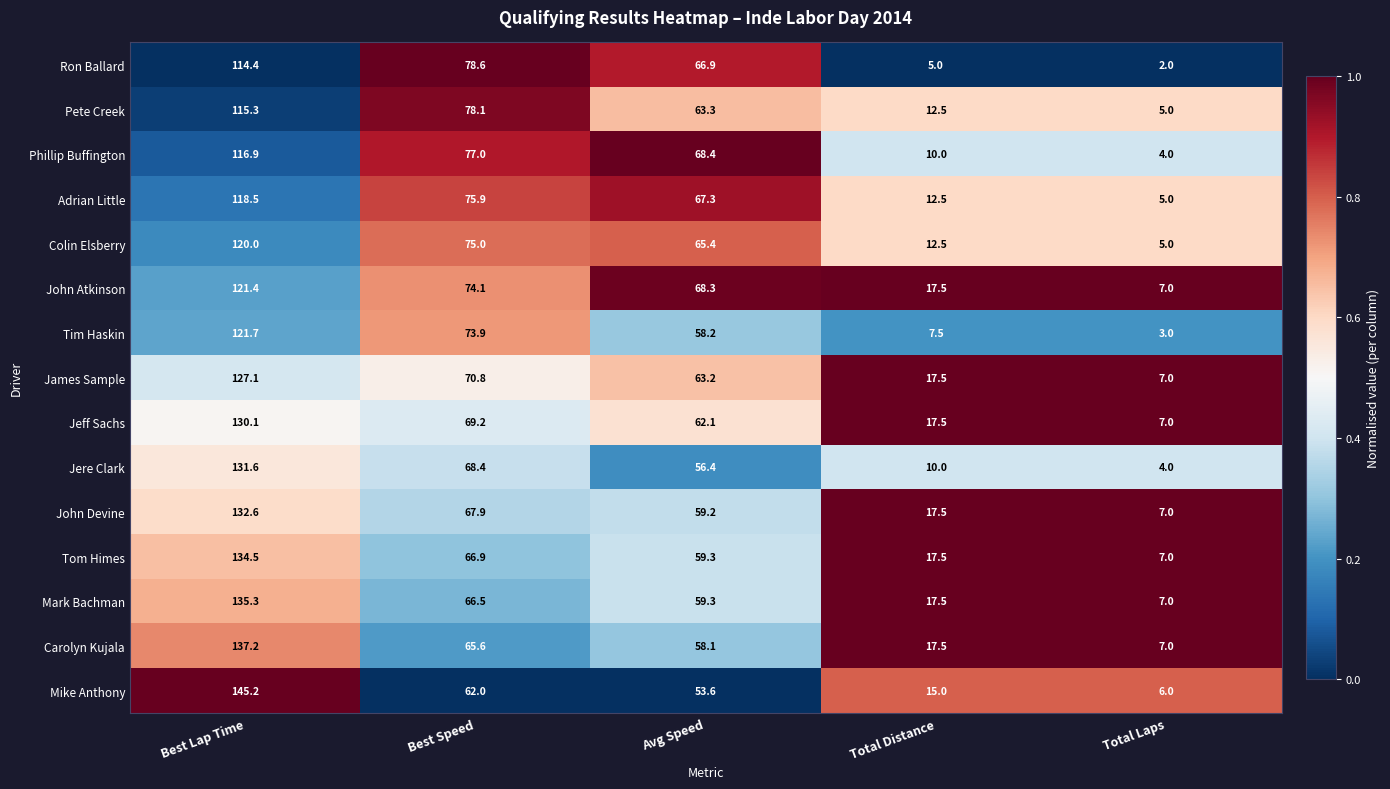

Which series has the largest total across all categories?

John Atkinson